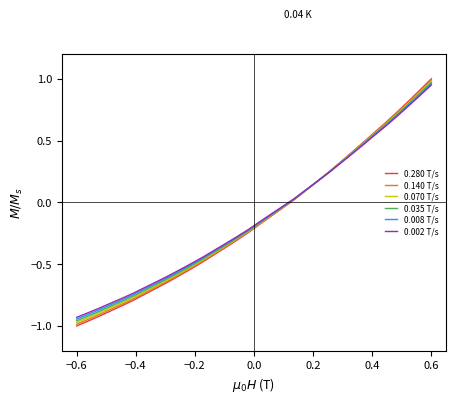

What are all the series names shown in the legend?

0.280 T/s, 0.140 T/s, 0.070 T/s, 0.035 T/s, 0.008 T/s, 0.002 T/s